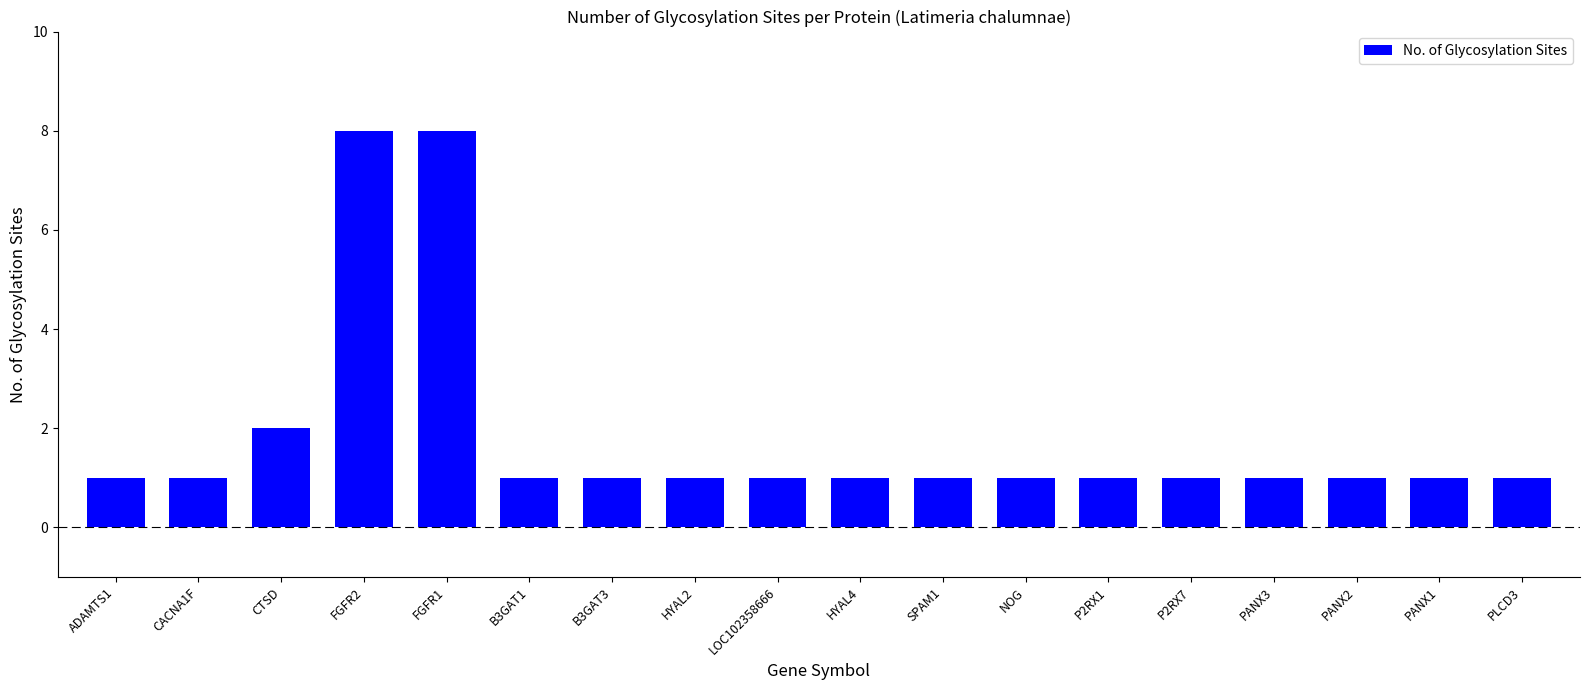

Approximately how many times larger is the value at PANX2 compared to CTSD?

0.5